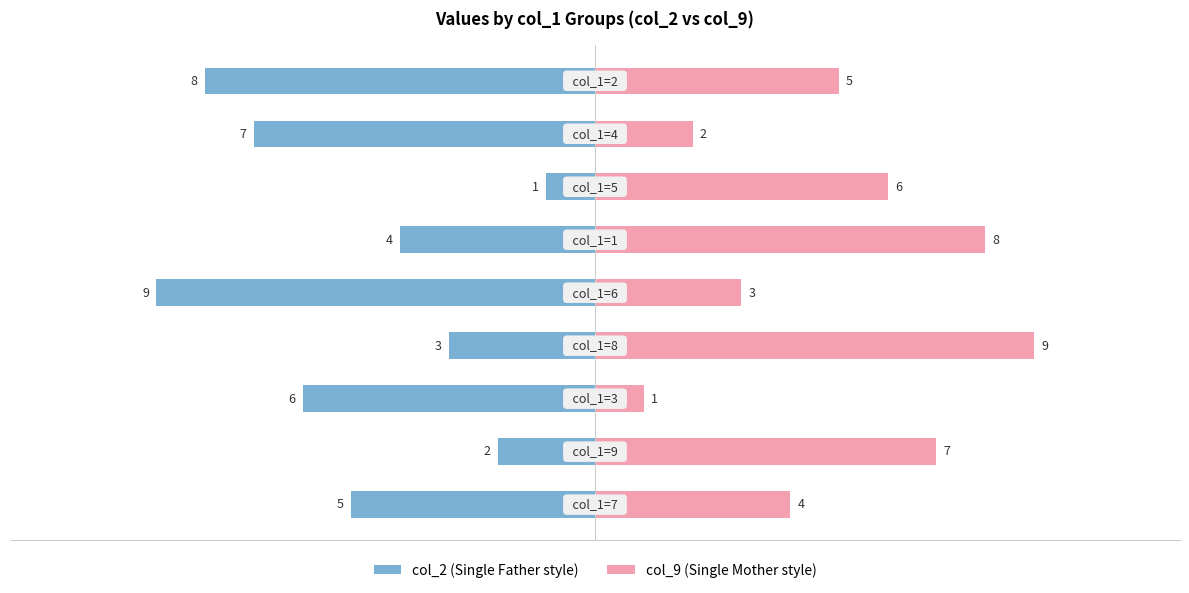

What is the difference between the second highest and second lowest values in the col_2 (Single Father style) series?

6